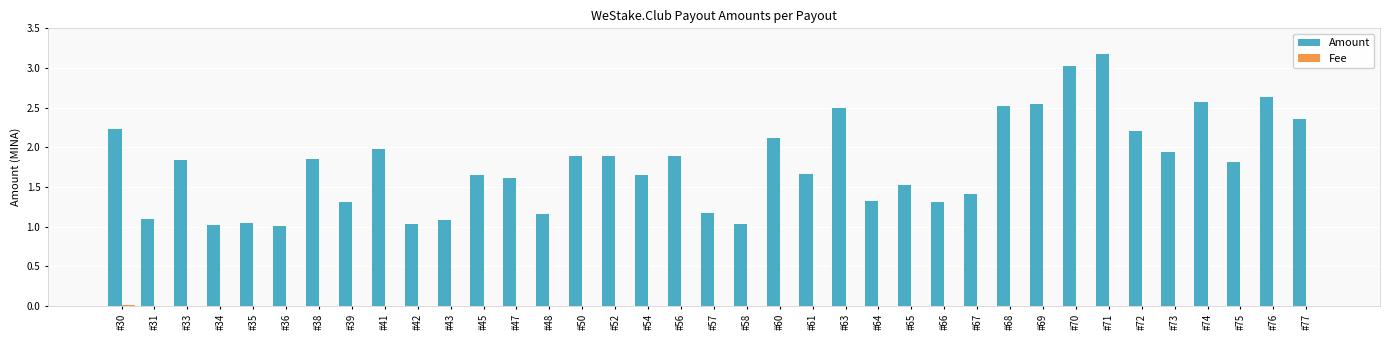

Count the number of data series in this chart.

2